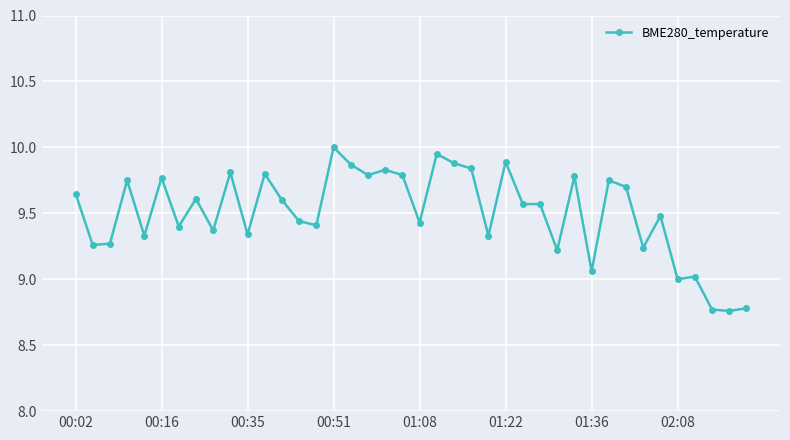

What is the sum of all values?

380.1